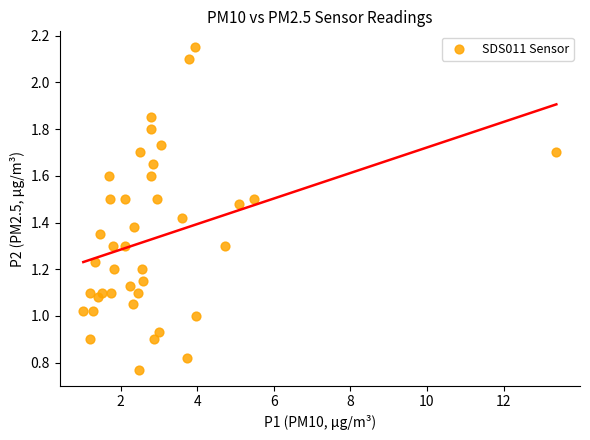

What is the range of X values (max minus min)?

12.4